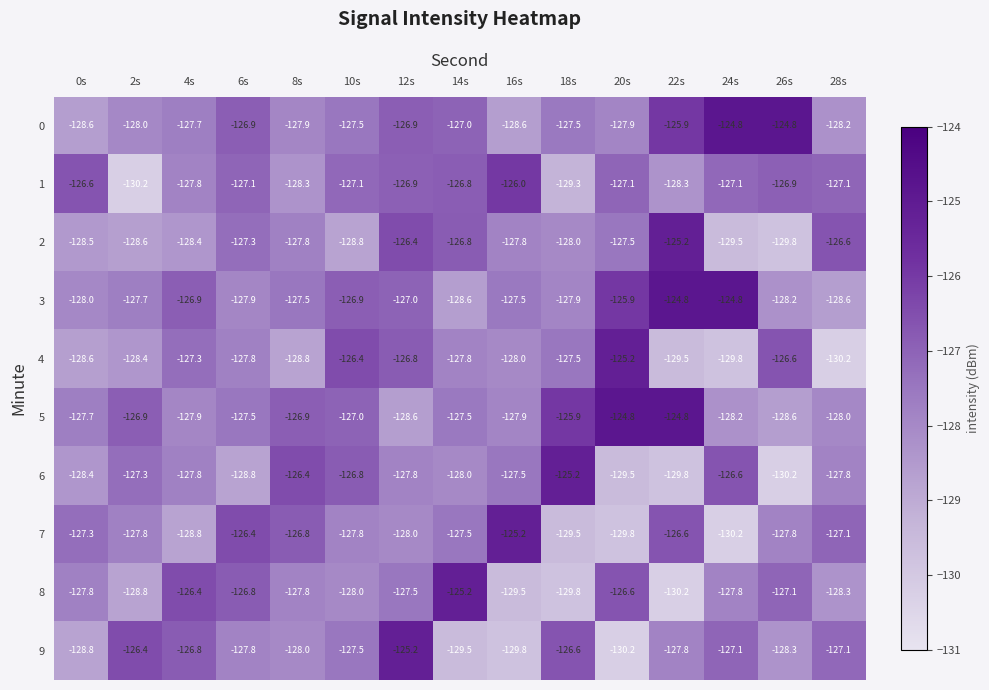

At which category is the sum across all series the highest?

12s